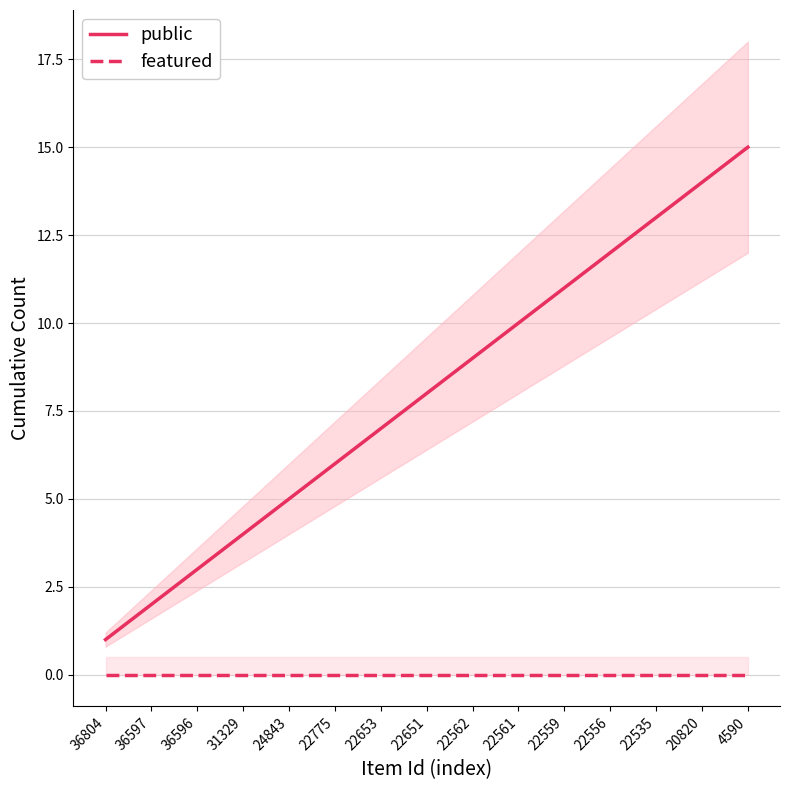

True or false: featured has a value of 0 at 22561.

True